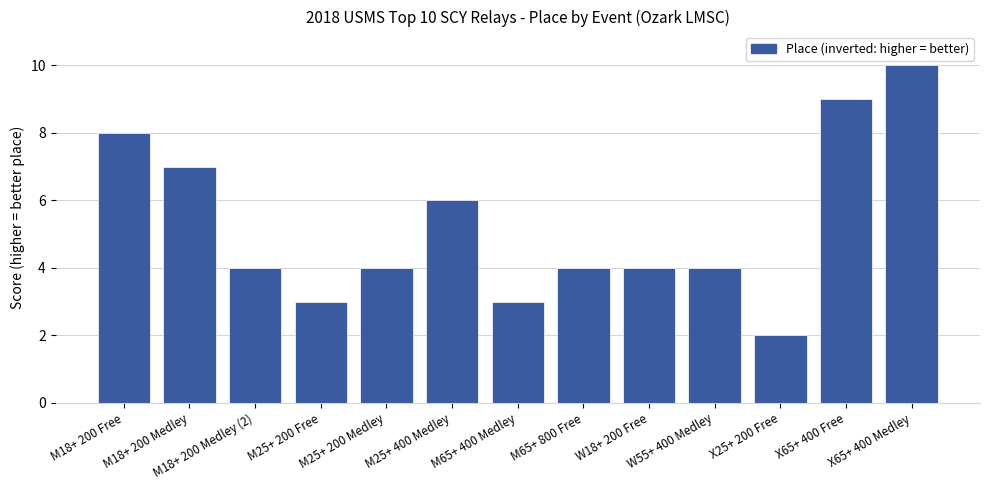

What is the sum of all values?

68